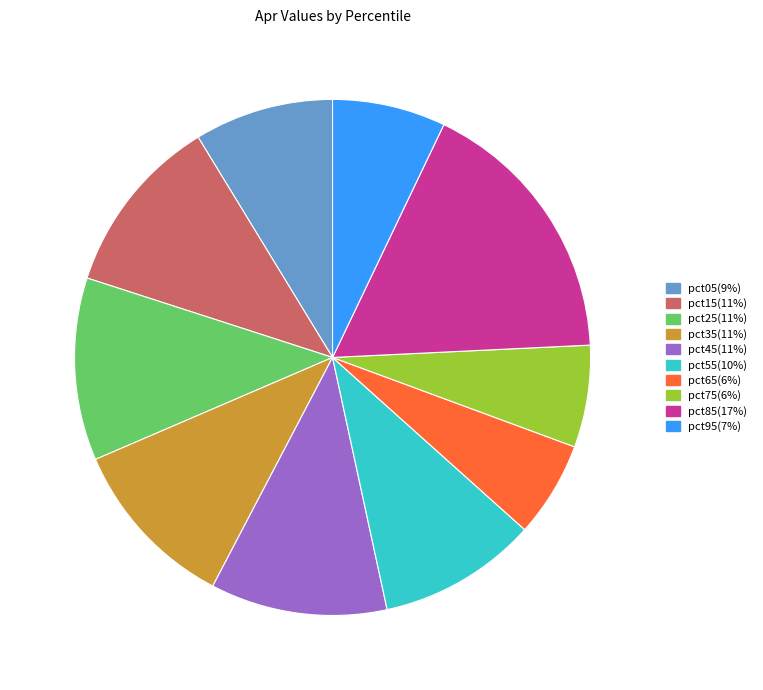

Between pct55 and pct95, which is larger?

pct55